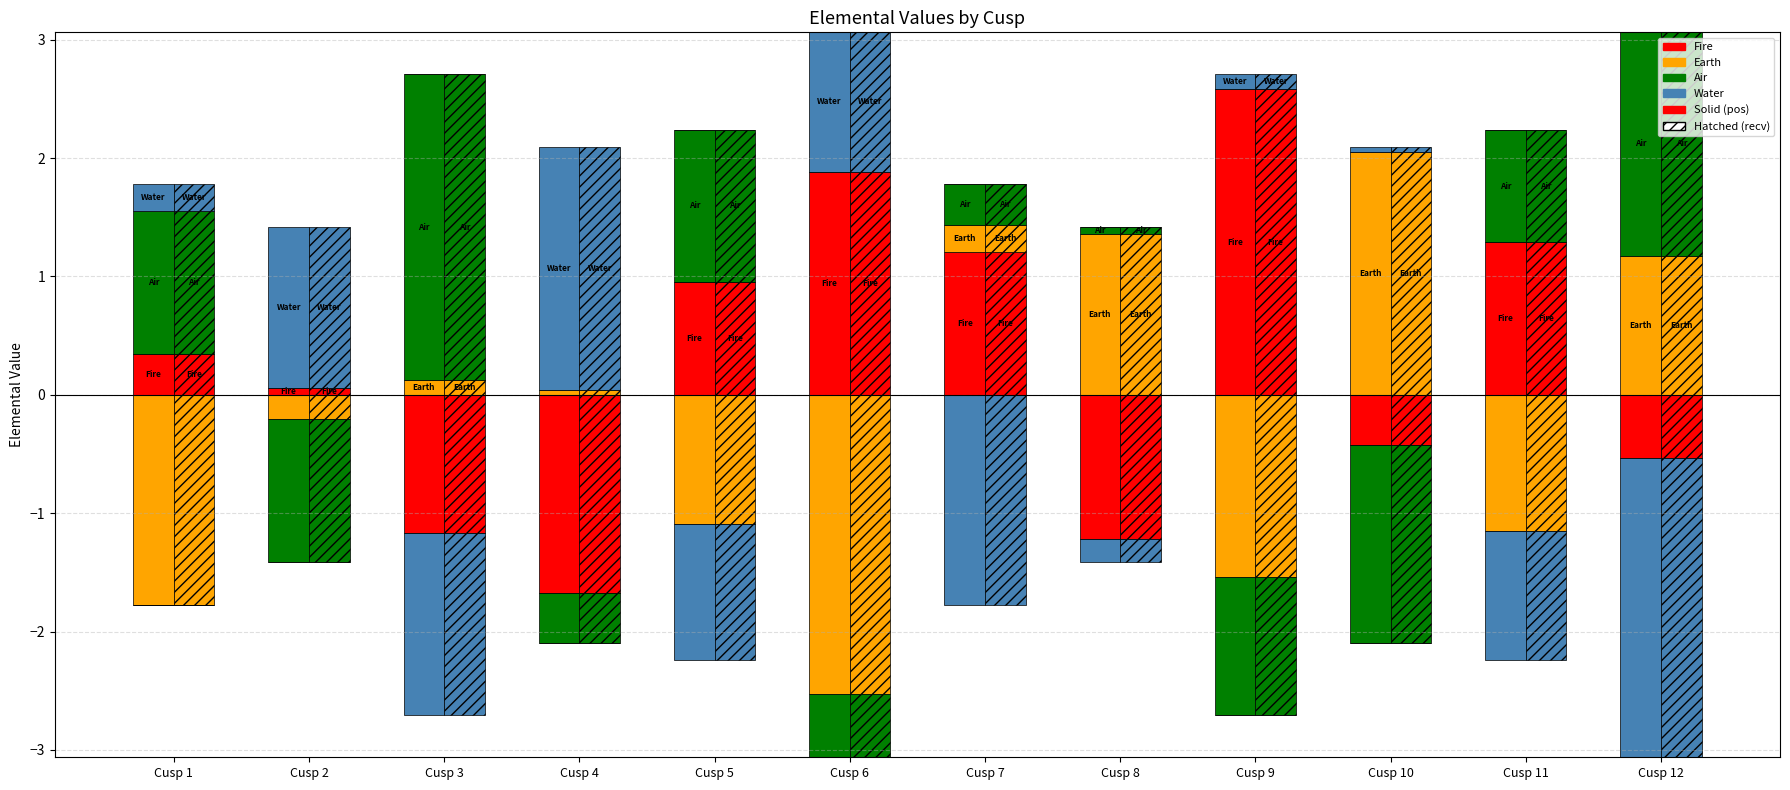

What is the sum of the Water values at Cusp 8 and Cusp 10?

-0.2